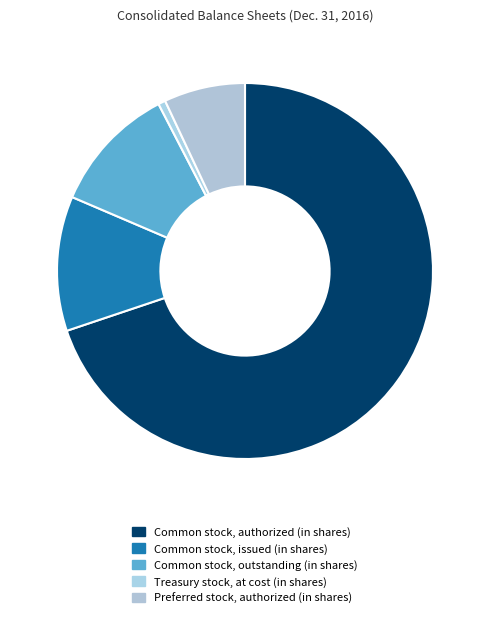

What is the change in value from Common stock, authorized (in shares) to Treasury stock, at cost (in shares)?

-99112000